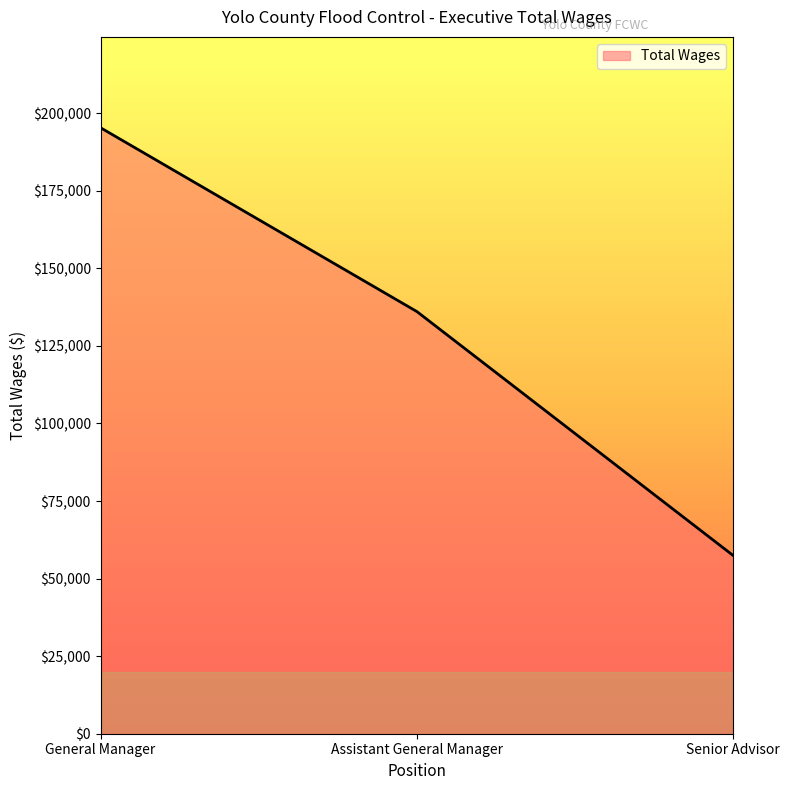

Does the chart display data point markers on the line(s)?

No